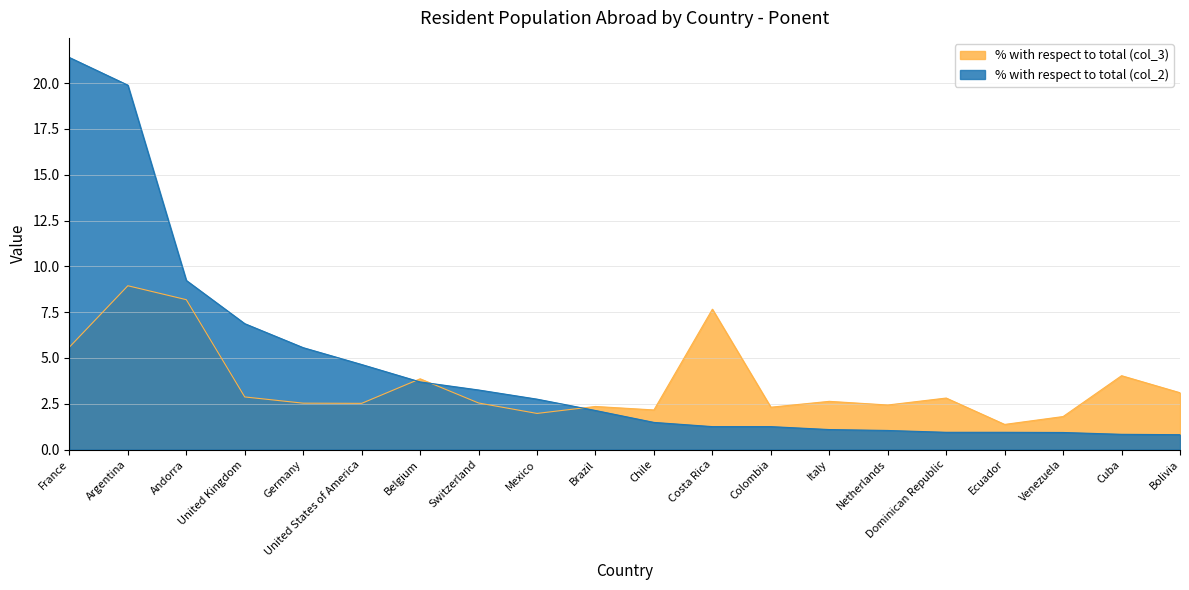

At how many categories does at least one series exceed 15?

2